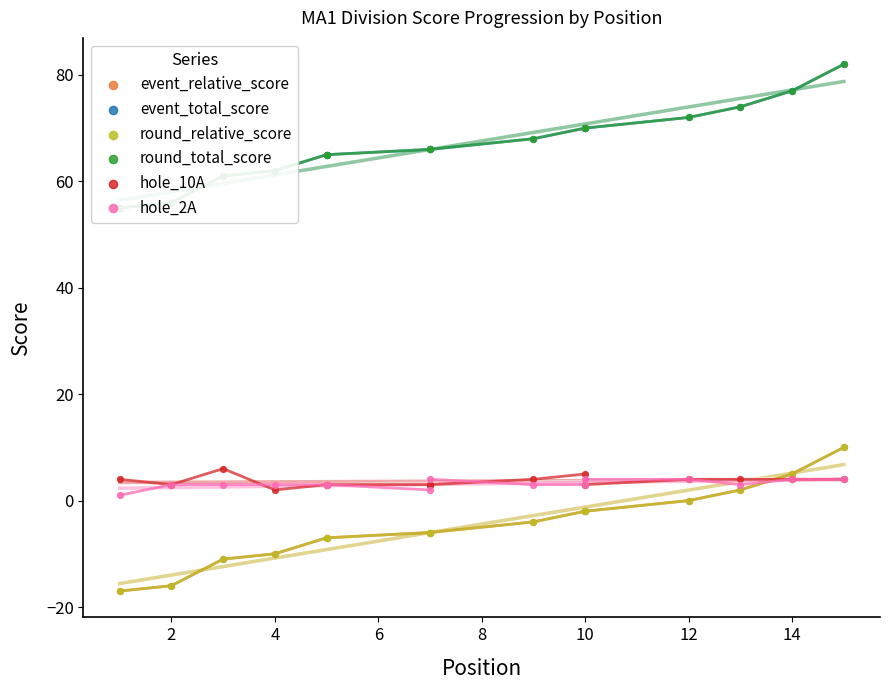

Is the value of round_total_score at 14 greater than the value of hole_2A at 14?

Yes